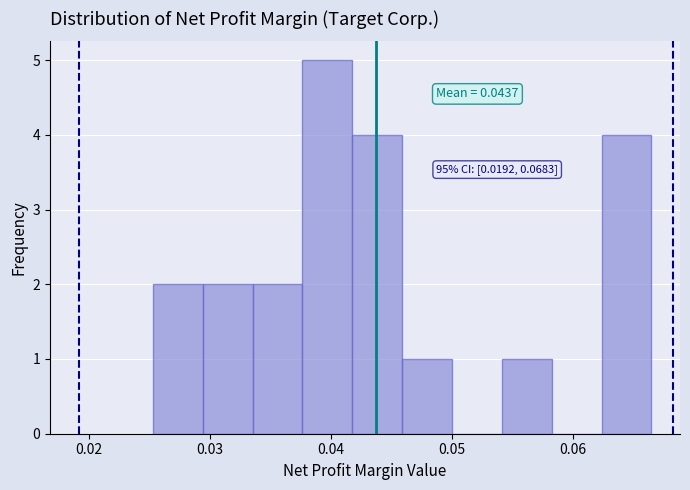

Which range on the x-axis has the tallest bar?

0.038 to 0.042